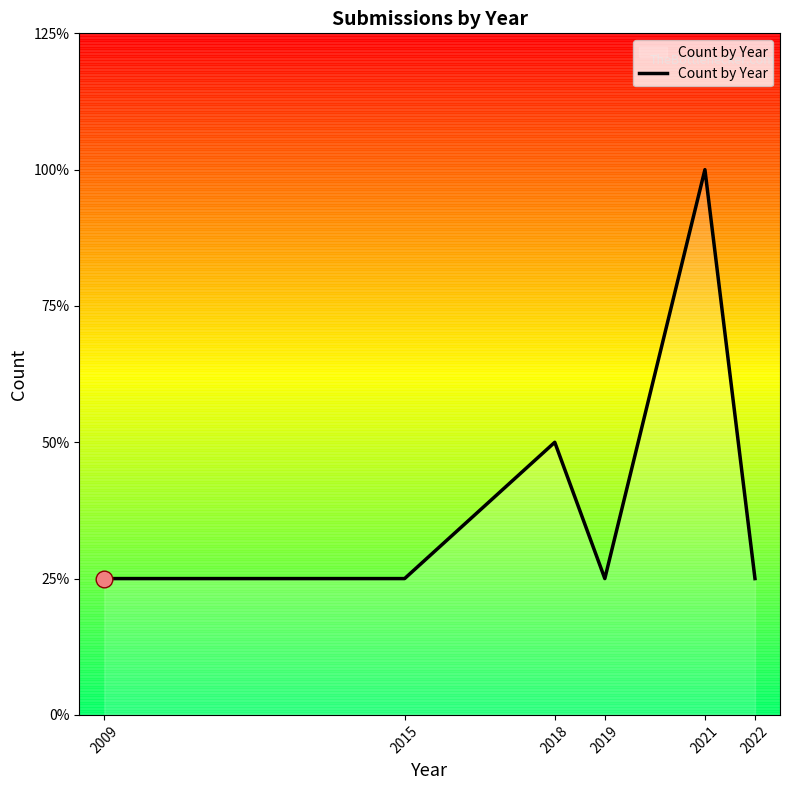

What is the sum of all values?

10